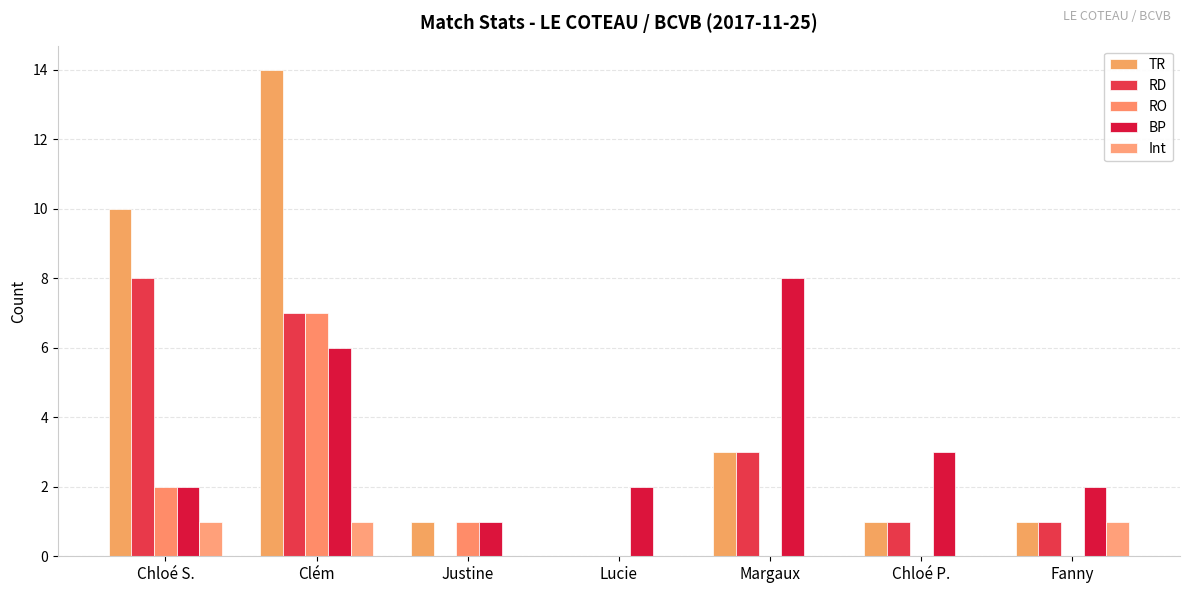

How many distinct data groups are displayed?

5